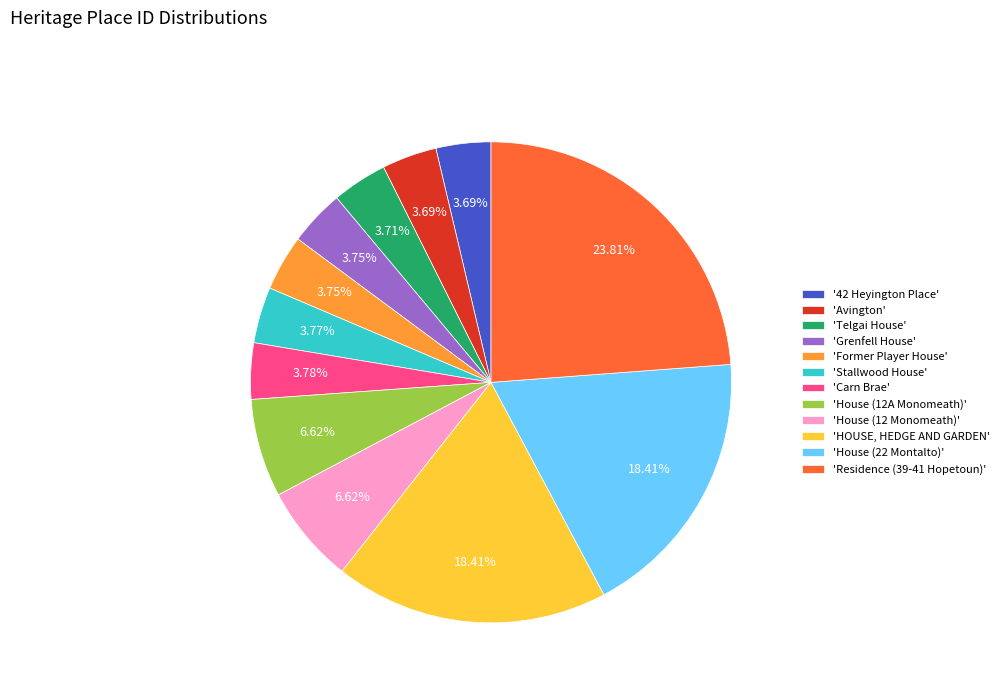

Is 'Telgai House' the majority of the pie?

No